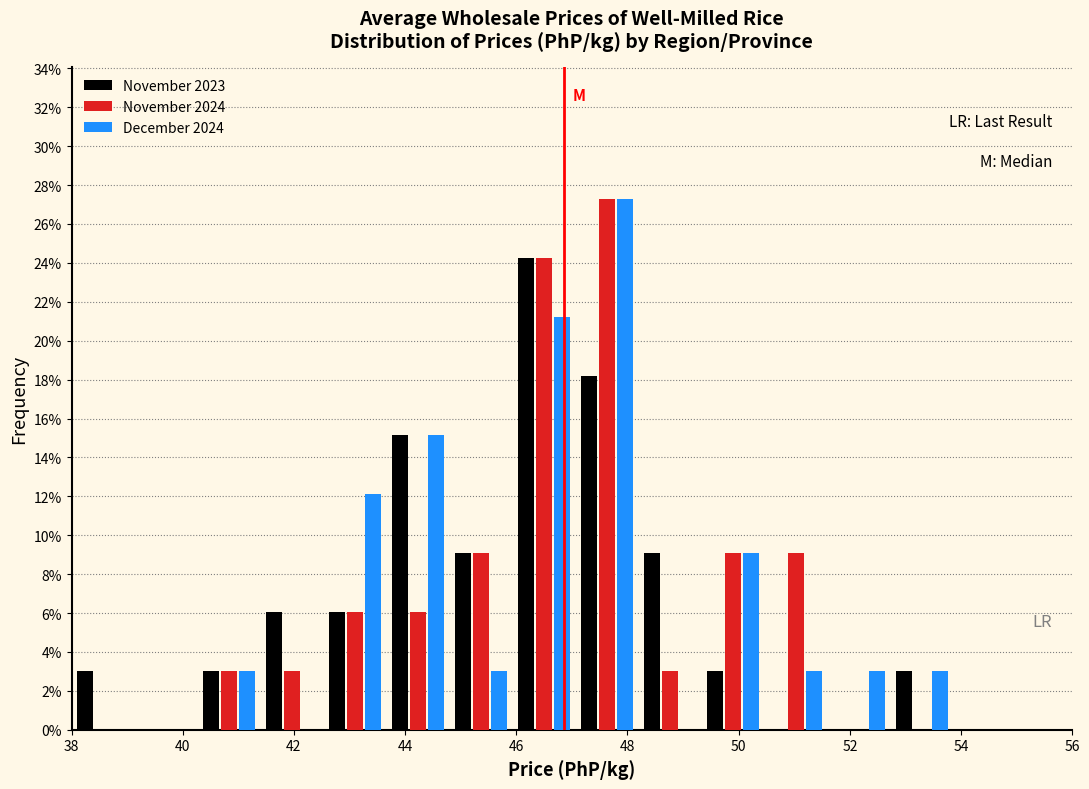

In the November 2024 series, which range on the x-axis has the tallest bar?

47.0 to 48.2